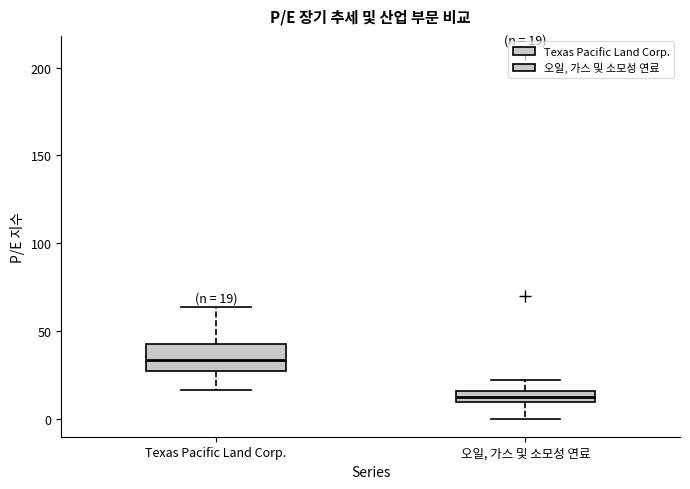

Which box has the highest median line?

Texas Pacific Land Corp.